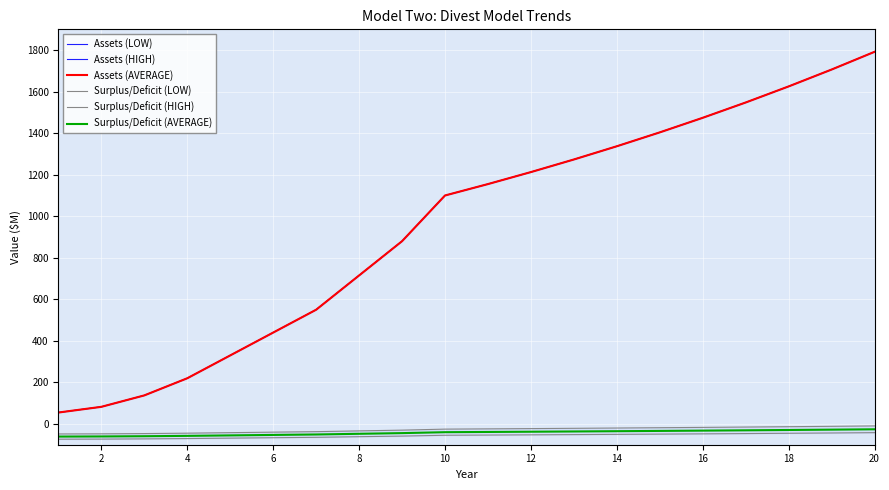

True or false: Assets (HIGH) and Surplus/Deficit (LOW) cross at least once.

False